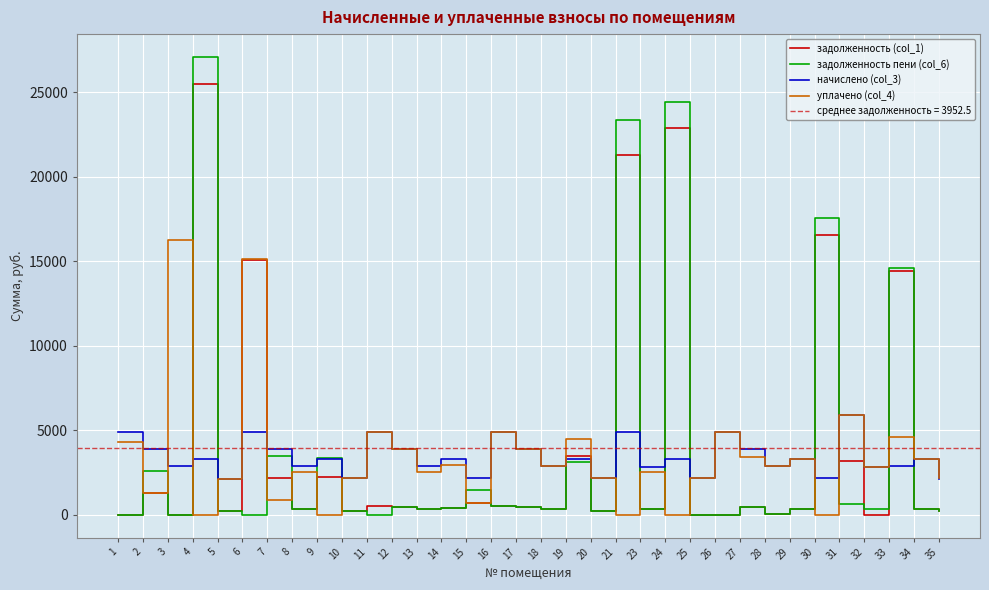

Which has a higher value, 9 or 31?

31